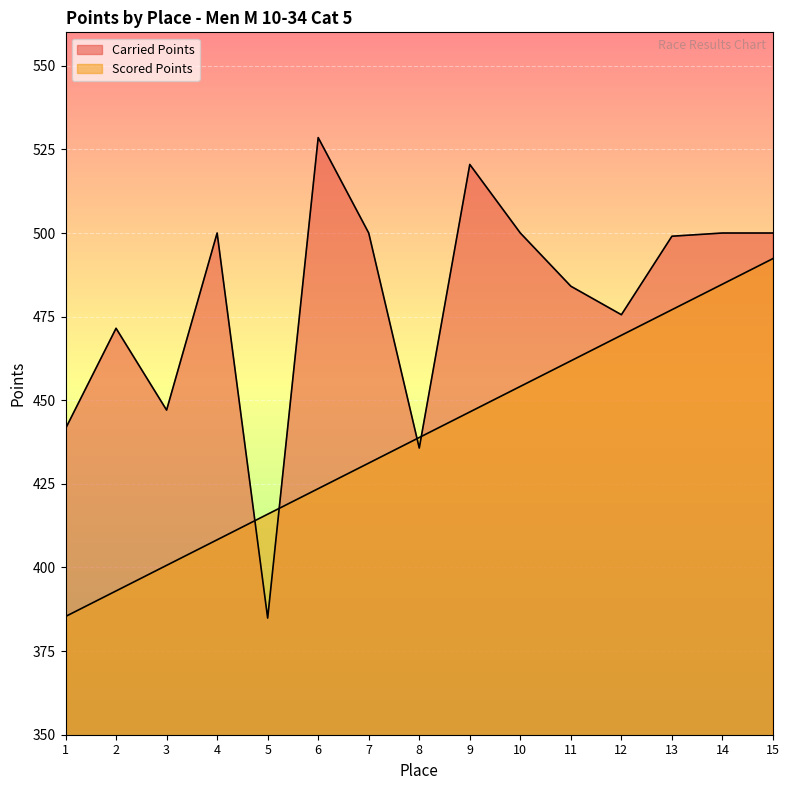

How many values in the Carried Points series are below 499?

7